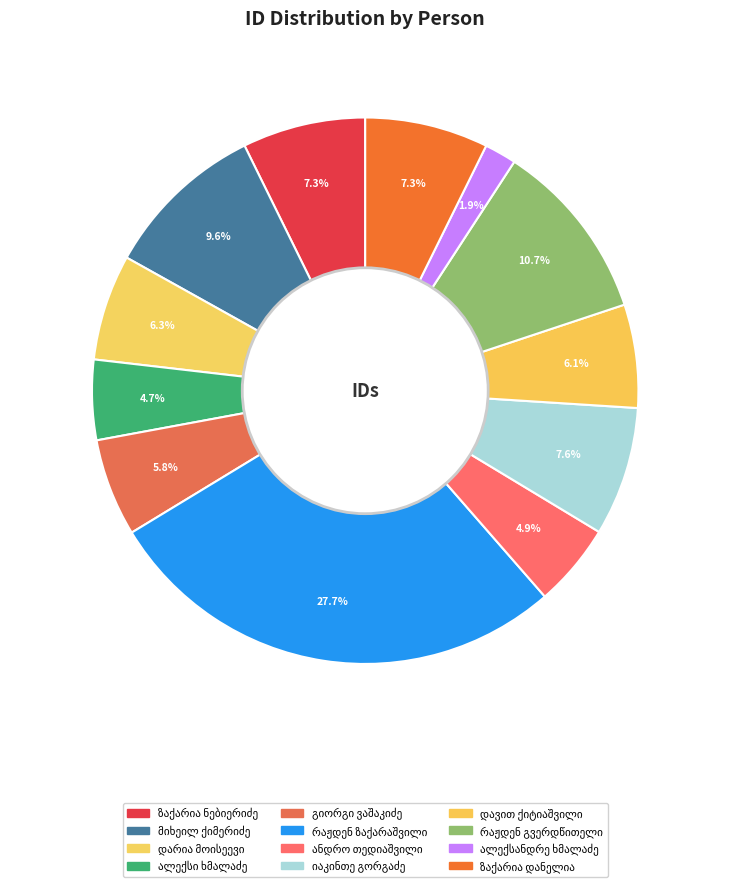

Count the number of slices in the pie.

12